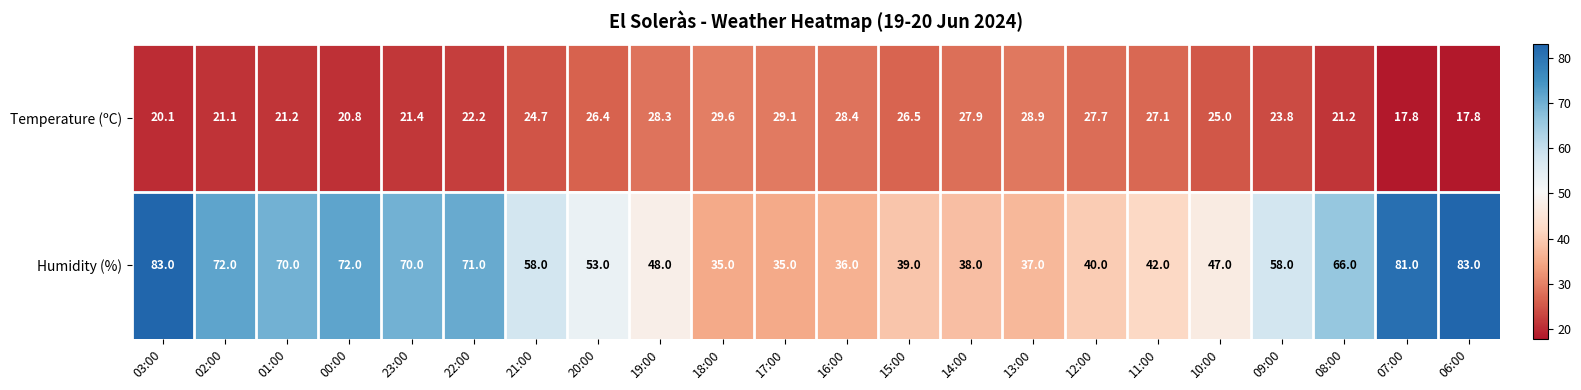

How many values in the Temperature (ºC) series are below 25?

11